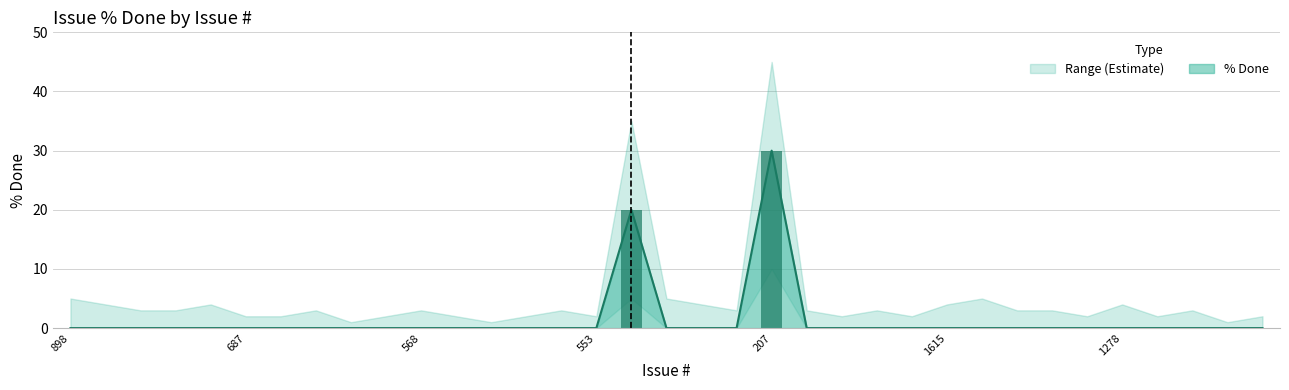

Count the number of categories in the chart.

35